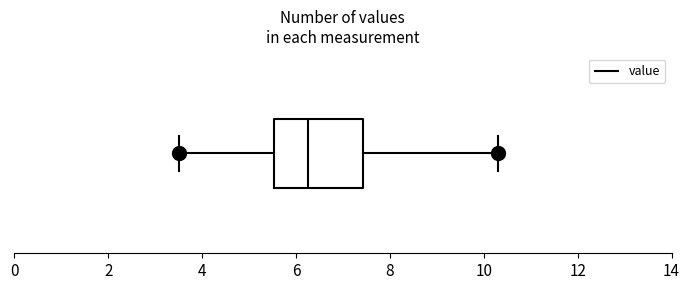

Where is the right edge of the box on the x-axis? The values are not printed on the chart, so give them approximately, as read against the axis.

7.4